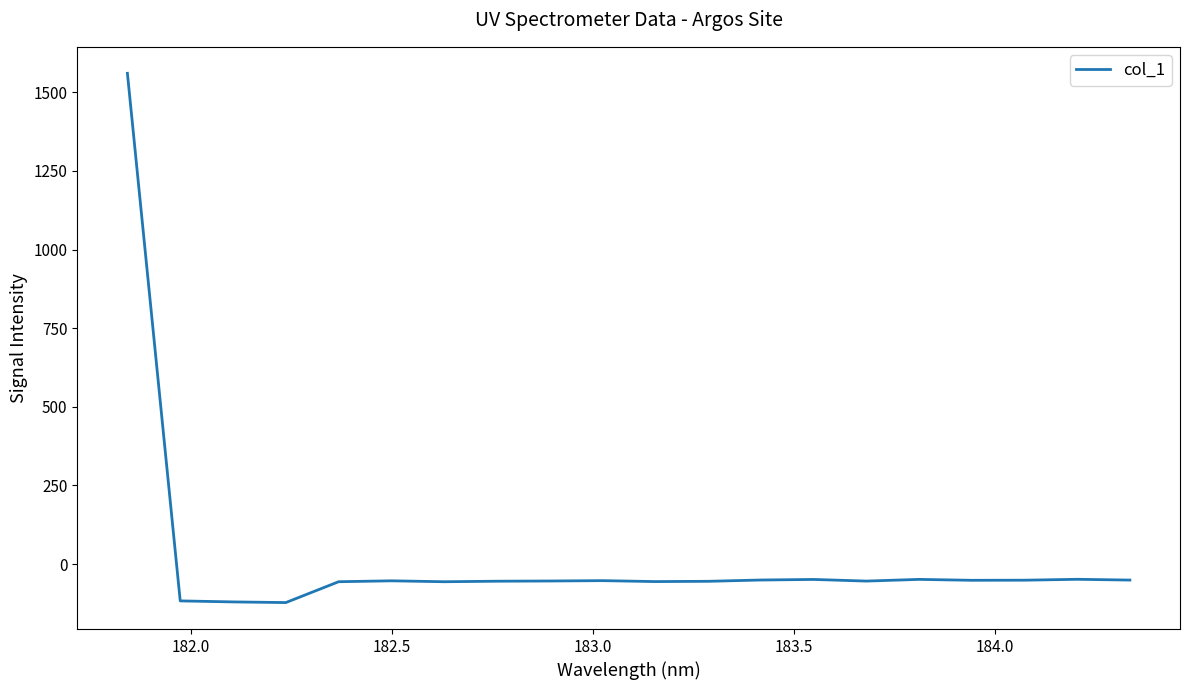

What is the smallest value displayed?

-122.2